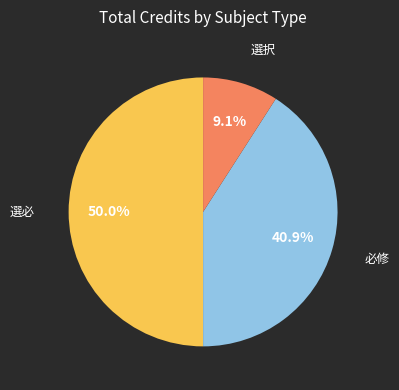

To the nearest percent, what is the average slice percentage?

33%